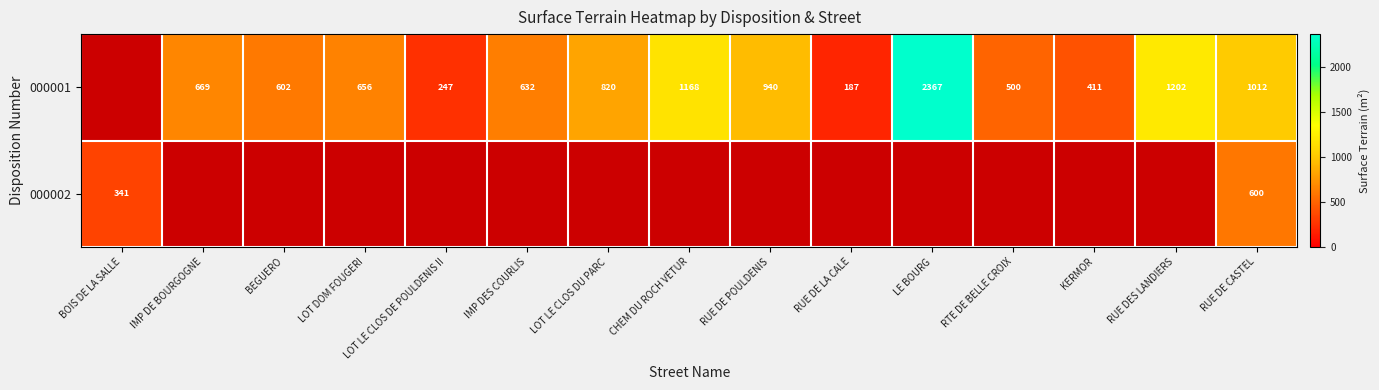

Is it true that 000001 equals 810 at BEGUERO?

False